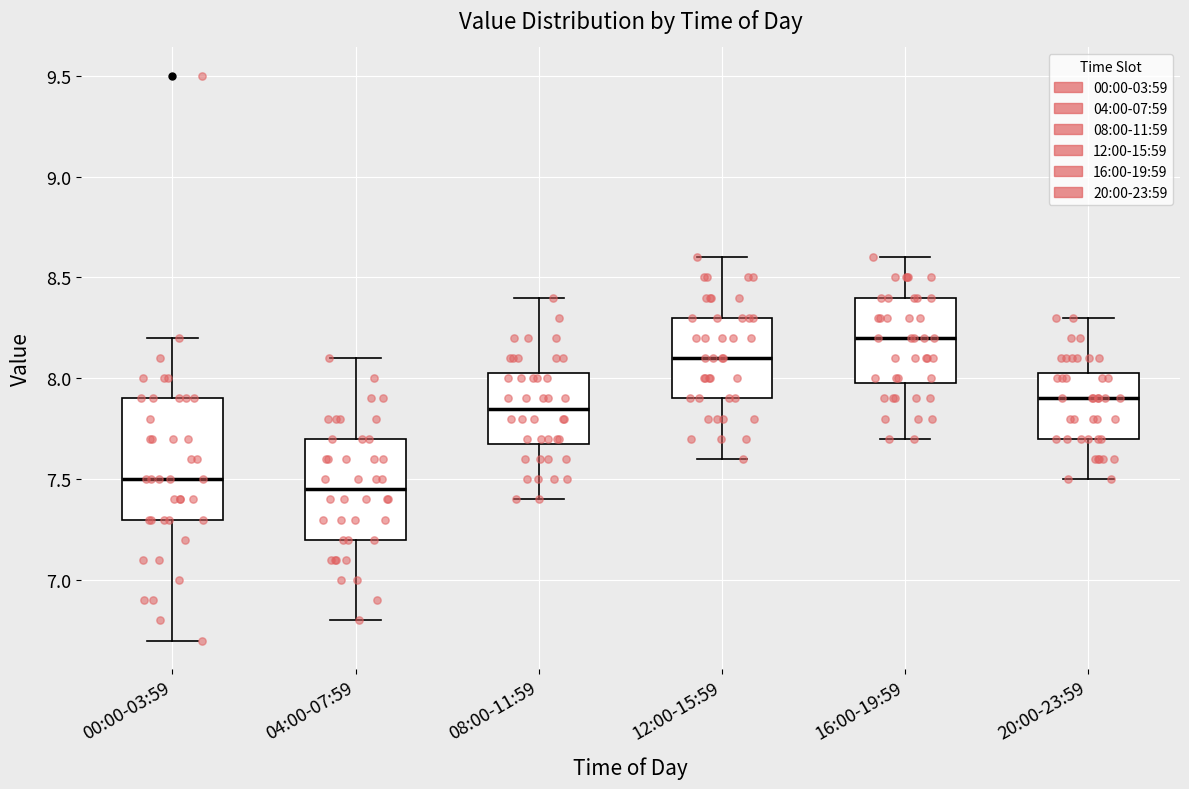

Reading left to right, read every box against the y-axis: the position of its median line, the range the box covers, and the ends of its whiskers. The values are not printed on the chart, so give them approximately, as read against the axis.

00:00-03:59: median 7.50, box 7.30 to 7.90, whiskers 6.70 to 8.20
04:00-07:59: median 7.45, box 7.20 to 7.70, whiskers 6.80 to 8.10
08:00-11:59: median 7.85, box 7.70 to 8.05, whiskers 7.40 to 8.40
12:00-15:59: median 8.10, box 7.90 to 8.30, whiskers 7.60 to 8.60
16:00-19:59: median 8.20, box 8.00 to 8.40, whiskers 7.70 to 8.60
20:00-23:59: median 7.90, box 7.70 to 8.05, whiskers 7.50 to 8.30